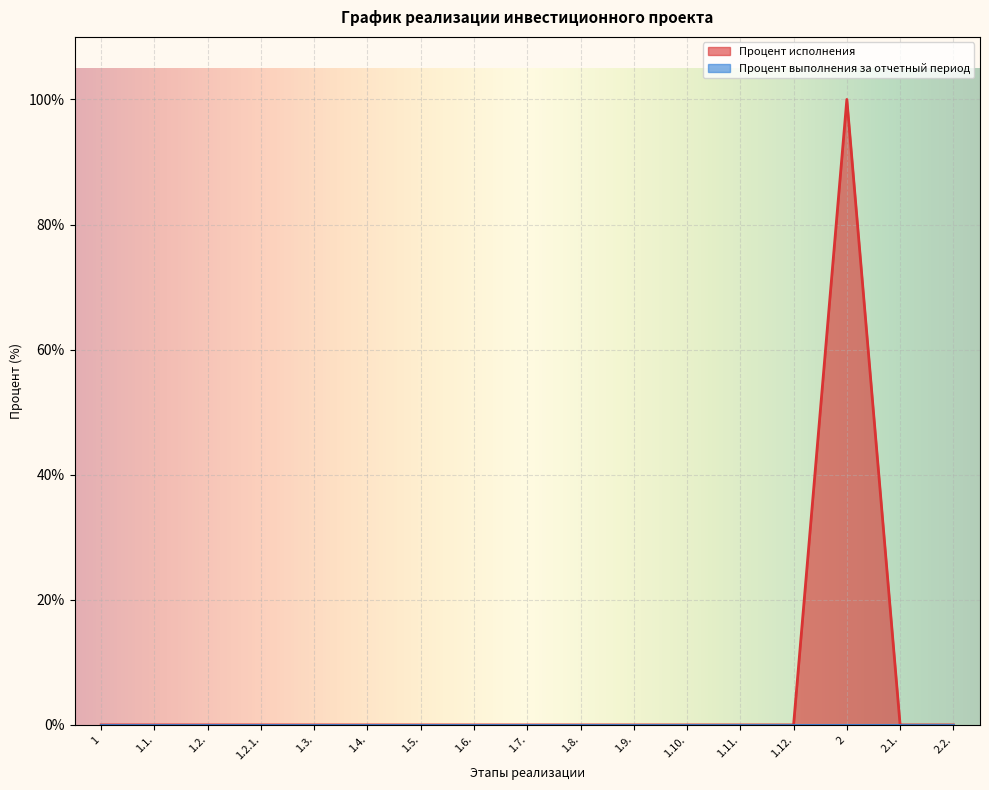

Count the number of data series in this chart.

2